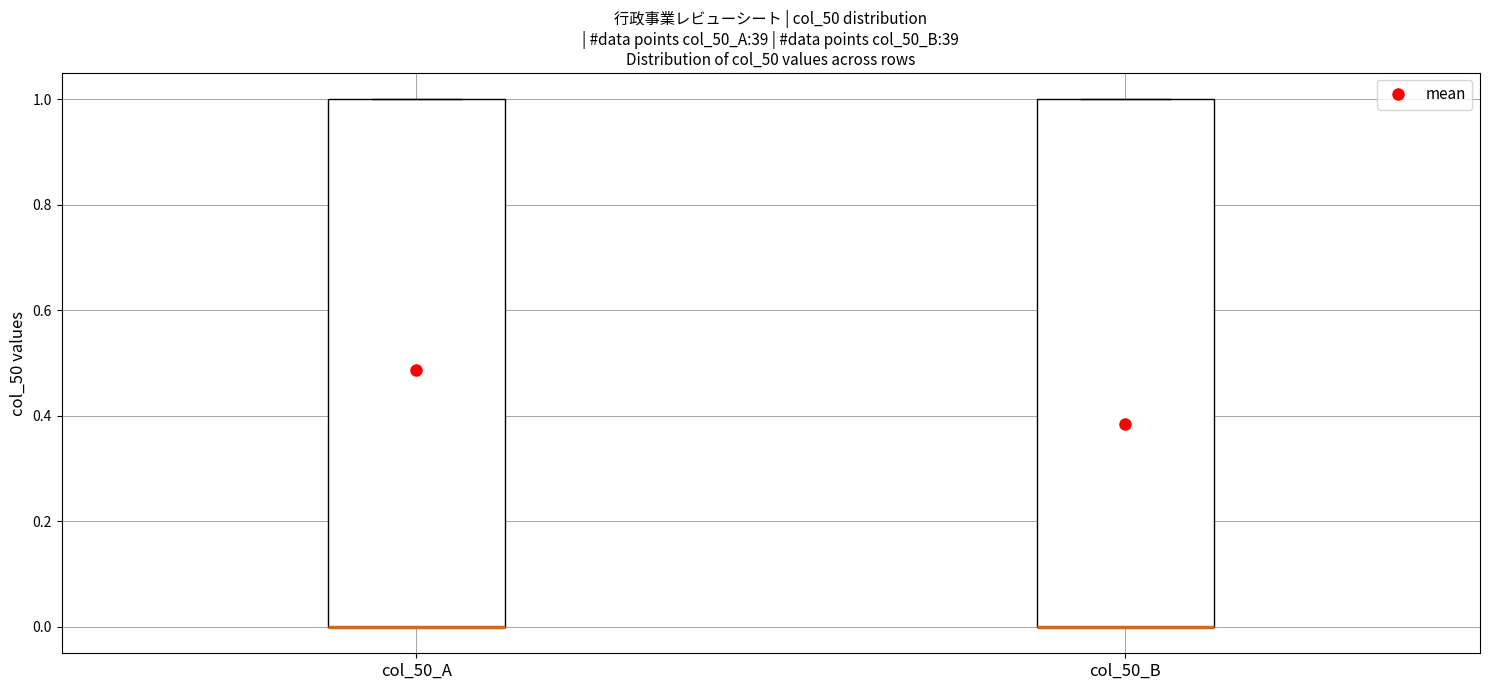

Reading left to right, transcribe this box plot: for each box, give where its median line is, the range the box spans, and where its two whiskers end, as read against the y-axis. The values are not printed on the chart, so give them approximately, as read against the axis.

col_50_A: median 0 (drawn on the box's lower edge), box 0 to 1, whiskers 0 to 1
col_50_B: median 0 (drawn on the box's lower edge), box 0 to 1, whiskers 0 to 1